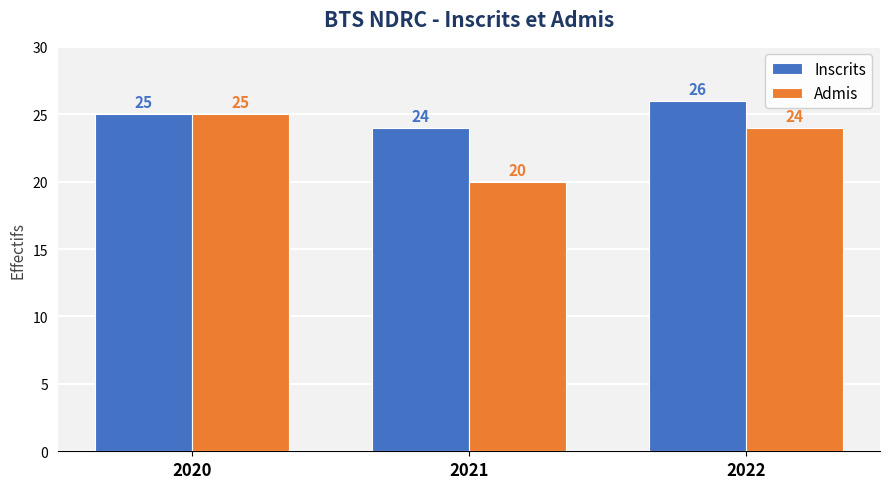

Reading left to right, extract all data points from this chart.

Inscrits: 25	24	26
Admis: 25	20	24